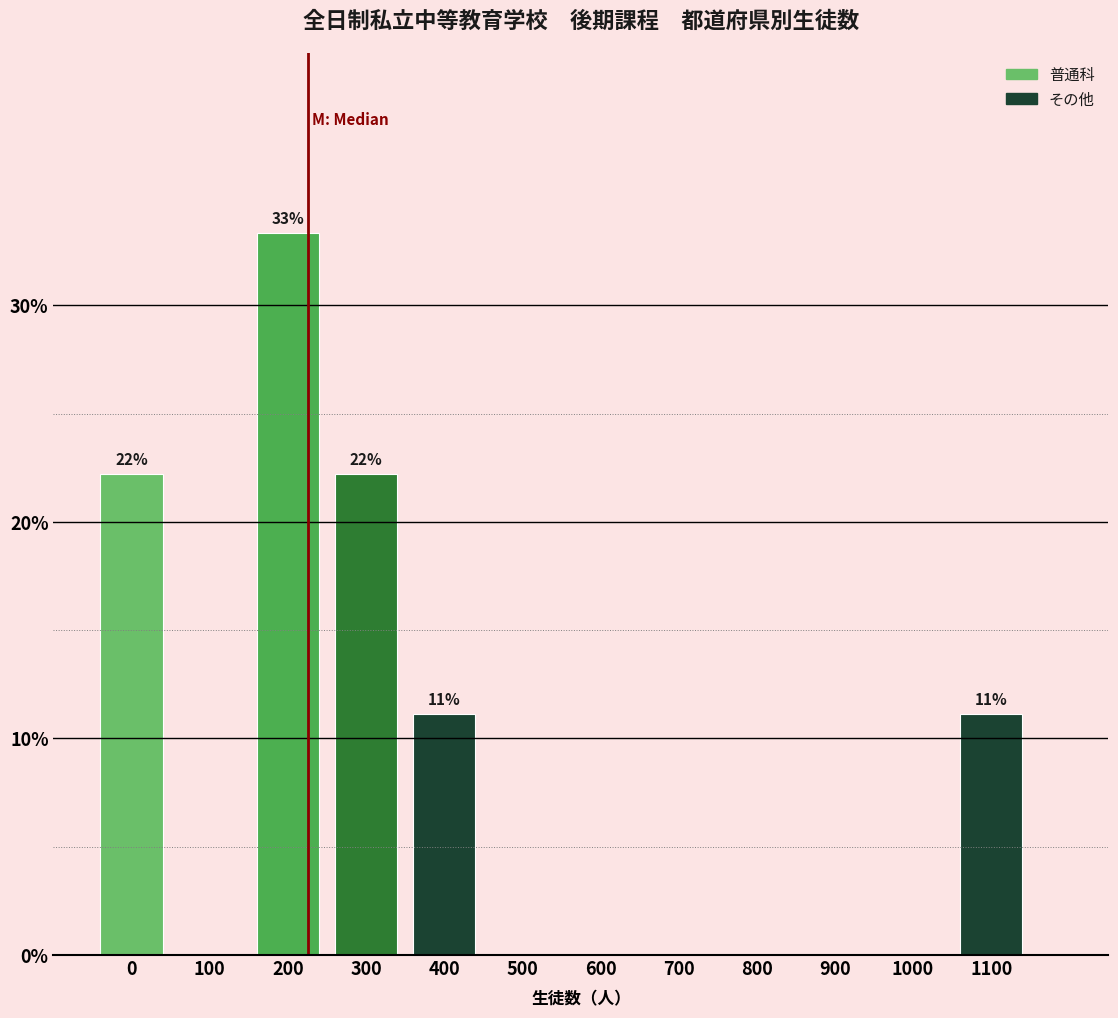

Reading right to left, transcribe all the data shown in this chart.

1100=11.1	1000=0.0	900=0.0	800=0.0	700=0.0	600=0.0	500=0.0	400=11.1	300=22.2	200=33.3	100=0.0	0=22.2